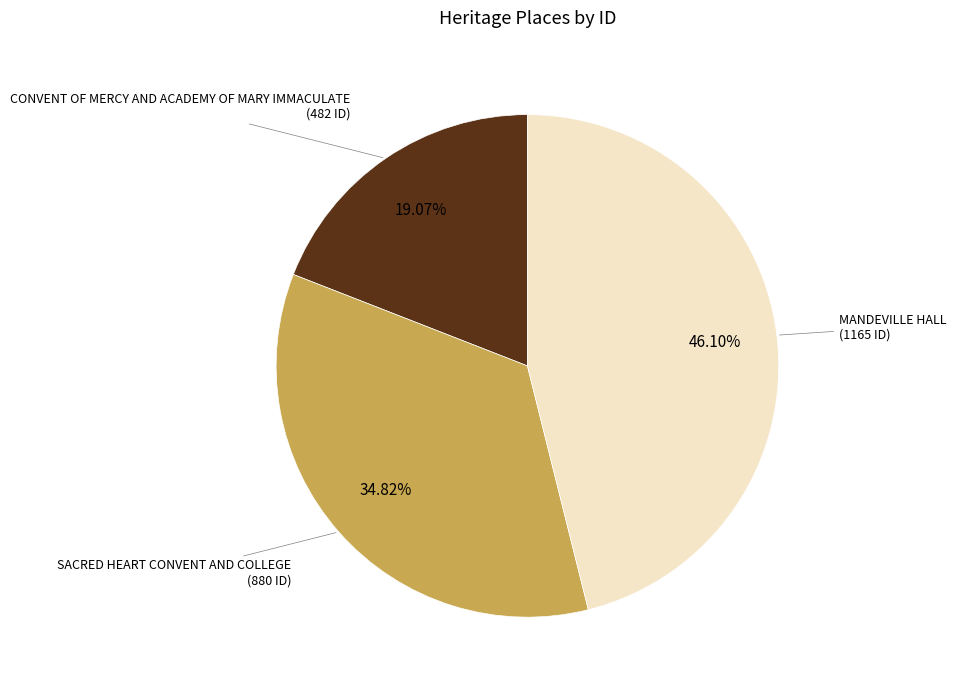

Does any single category account for the majority?

No